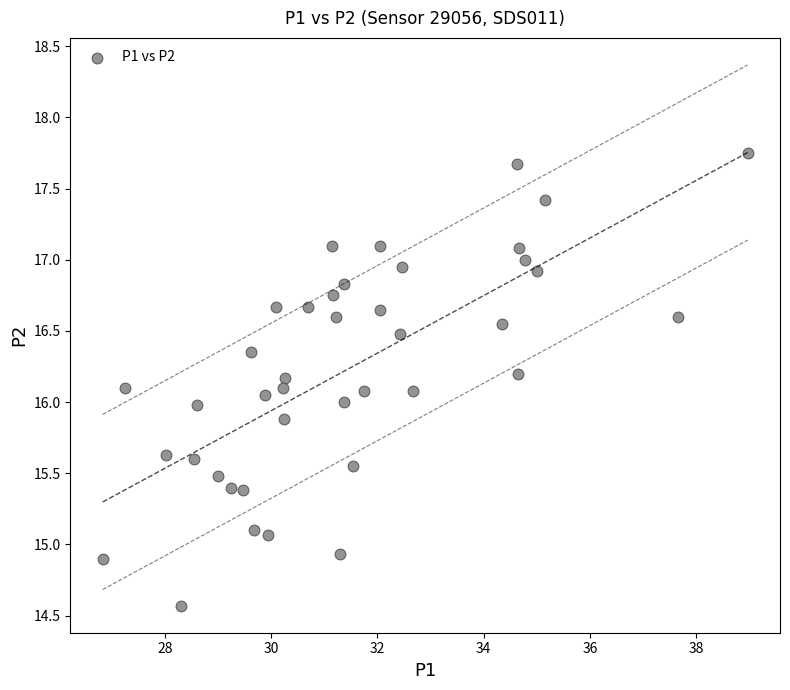

What is the range of Y values (max minus min)?

3.2